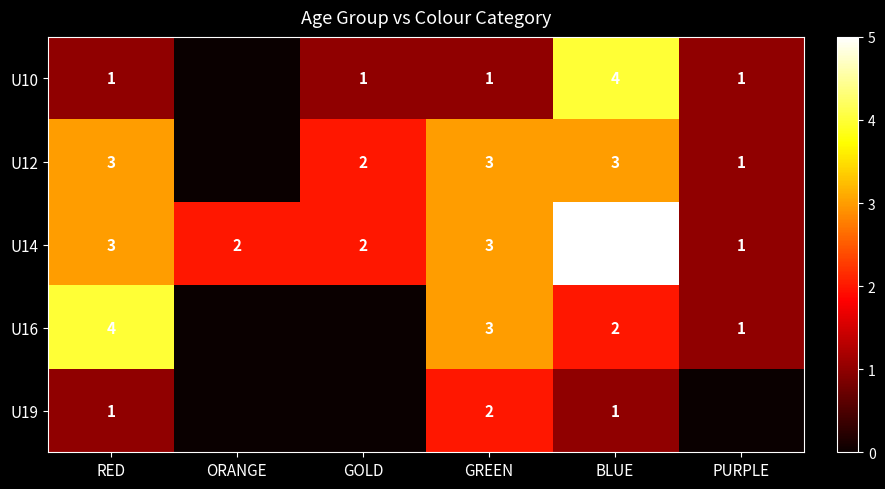

What is the sum of all U14 values?

16